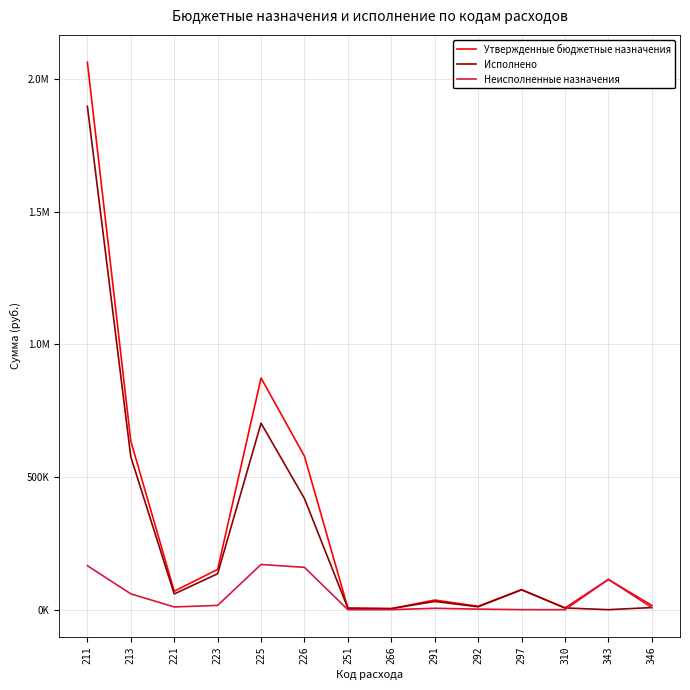

At how many categories does at least one series exceed 1034967?

1